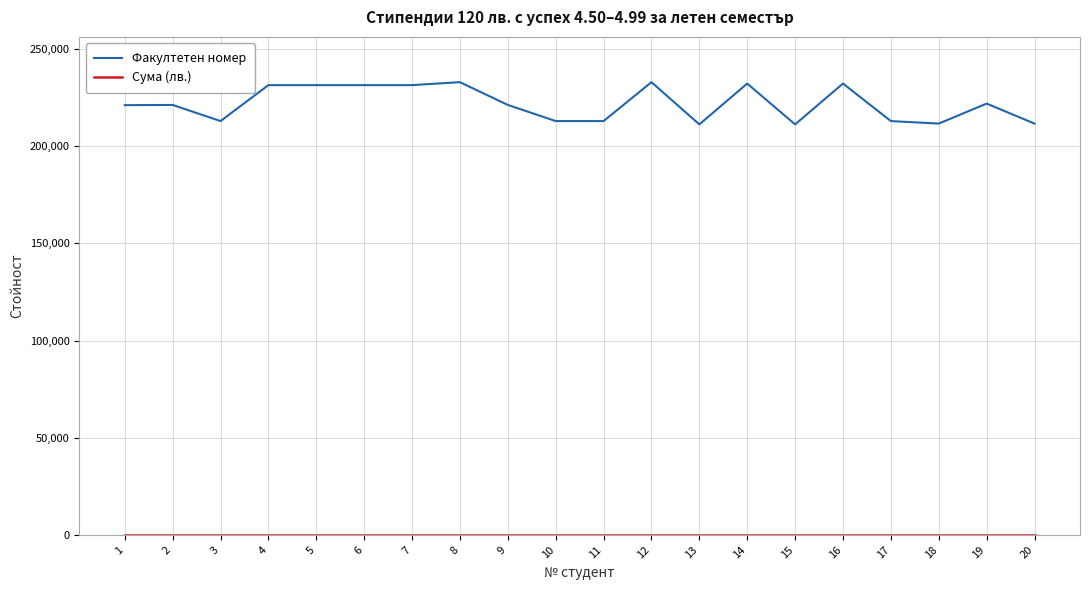

Which series has the largest total across all categories?

Факултетен номер